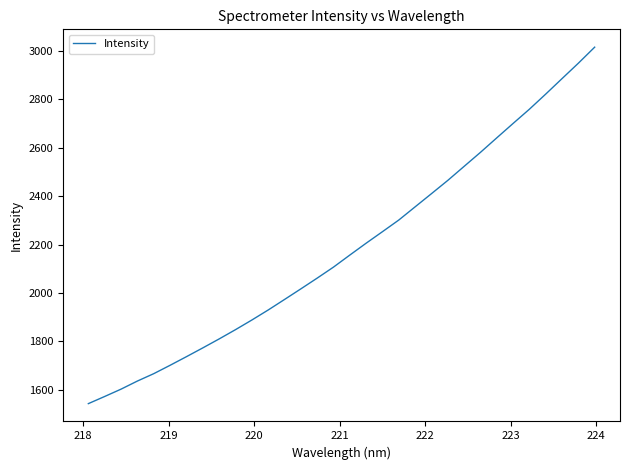

What is the difference between the maximum and minimum values?

1470.7